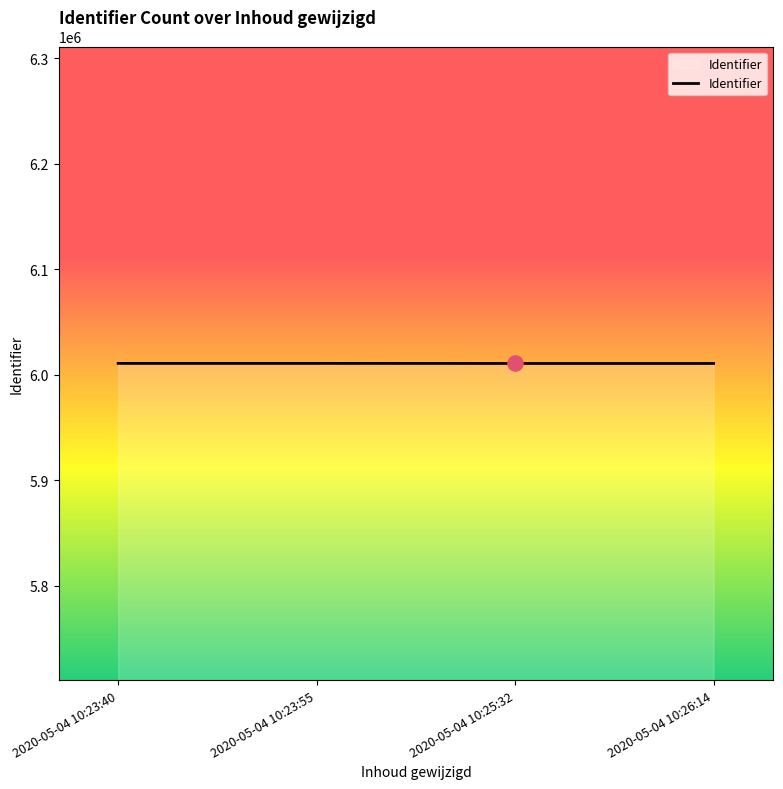

Approximately how many times larger is the value at 2020-05-04 10:26:14 compared to 2020-05-04 10:23:55?

1.0